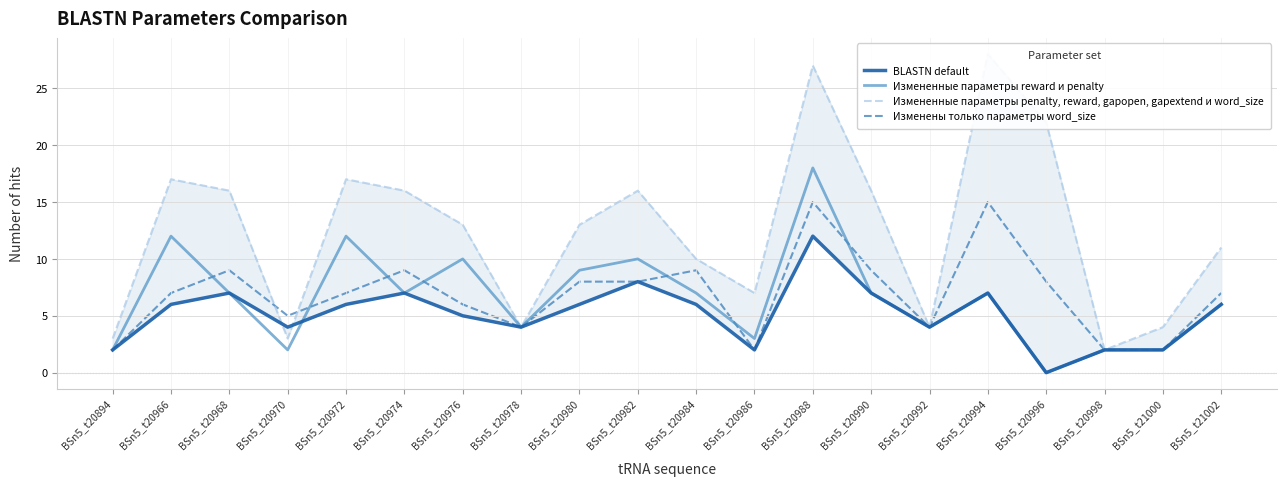

Where is the first local maximum for Измененные параметры penalty, reward, gapopen, gapextend и word_size?

BSn5_t20966